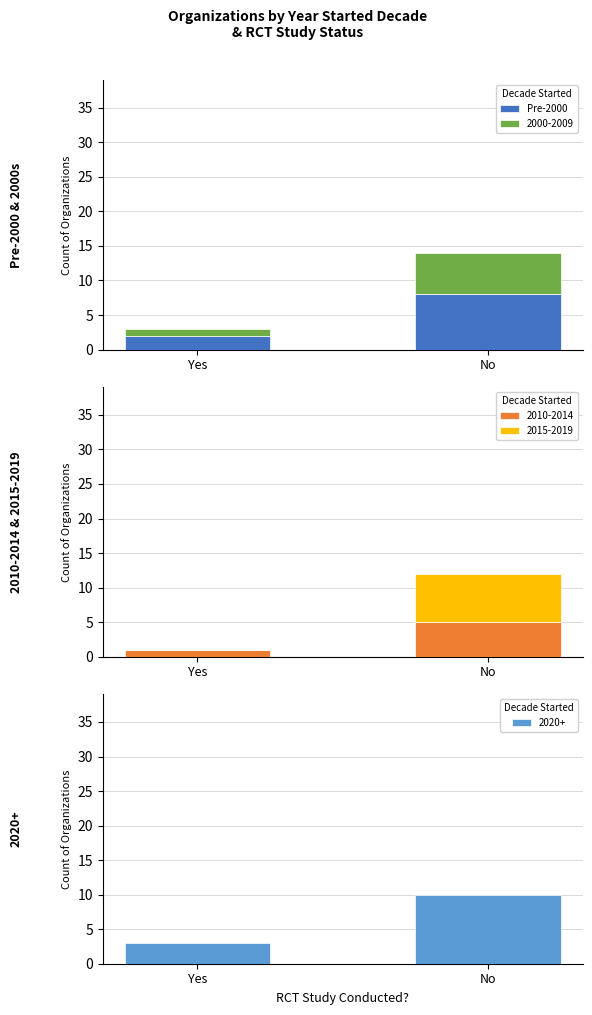

How many values are below 8?

1